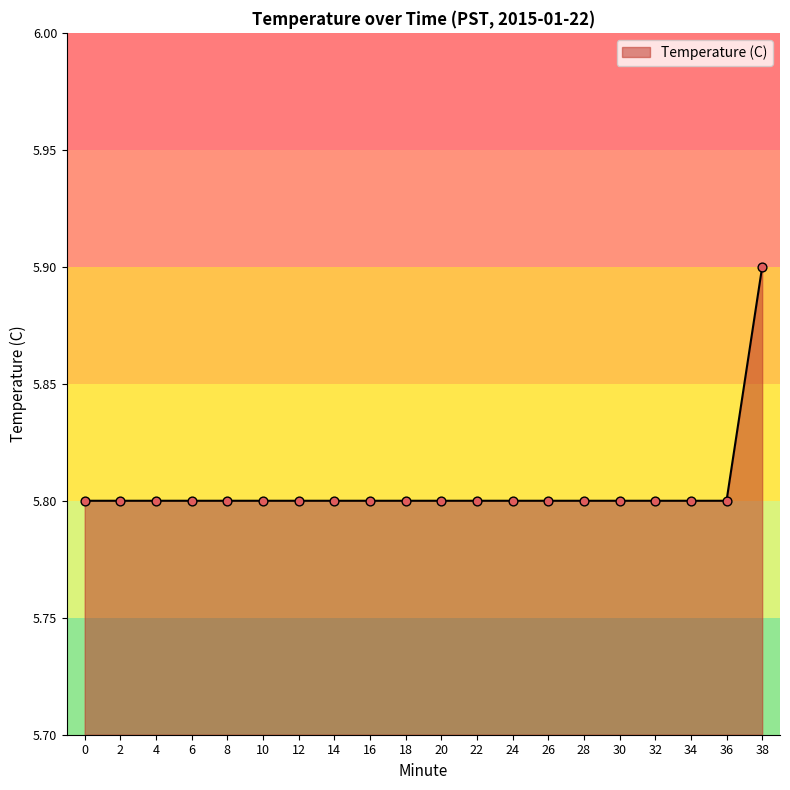

What is the change in value from 26 to 38?

+0.1